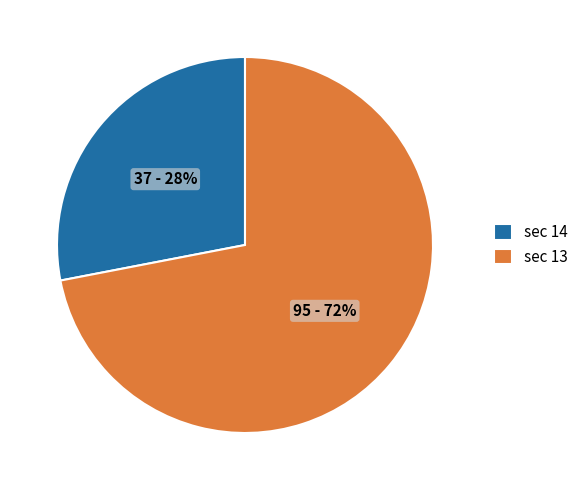

Approximately how many times larger is the value at sec 14 compared to sec 13?

0.4